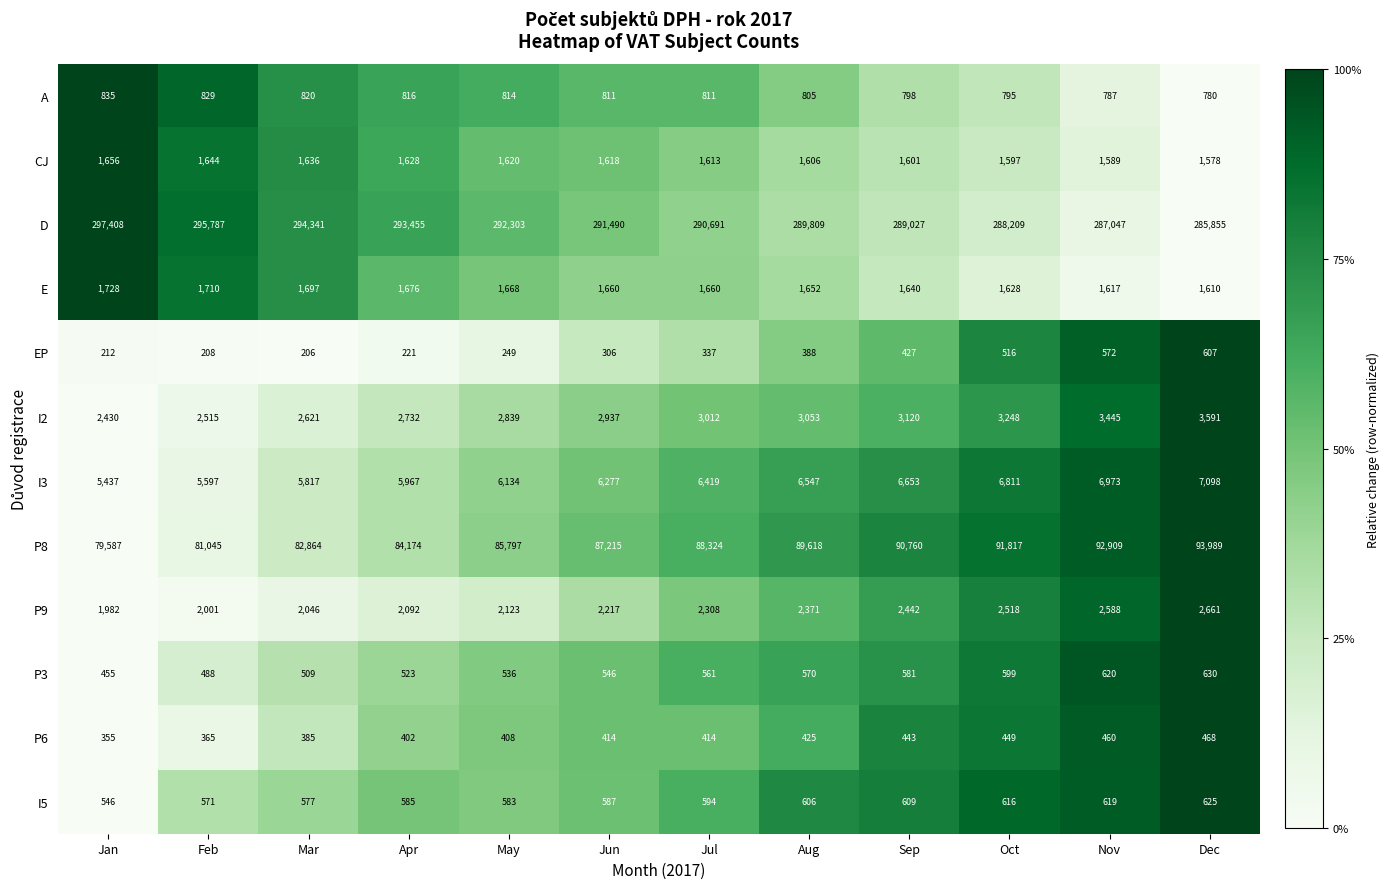

What is the average value of the I2 series?

2962